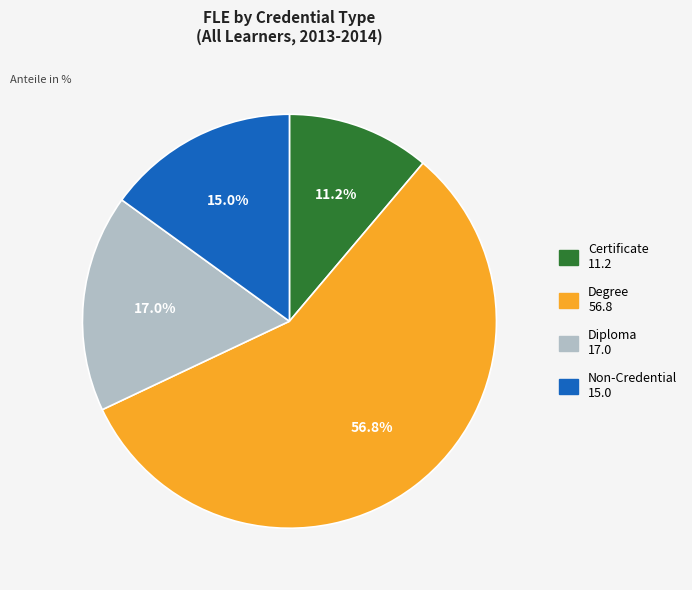

Count the number of slices in the pie.

4